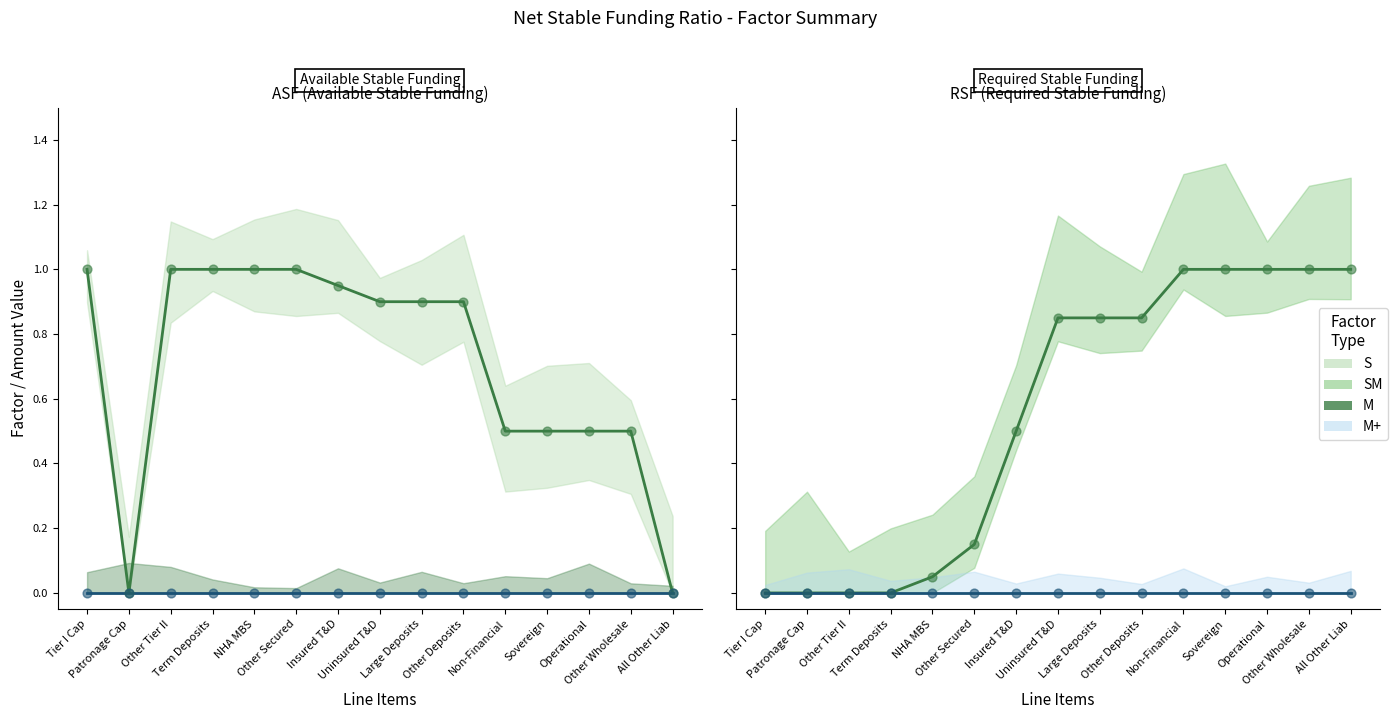

At how many categories does at least one series exceed 0?

14